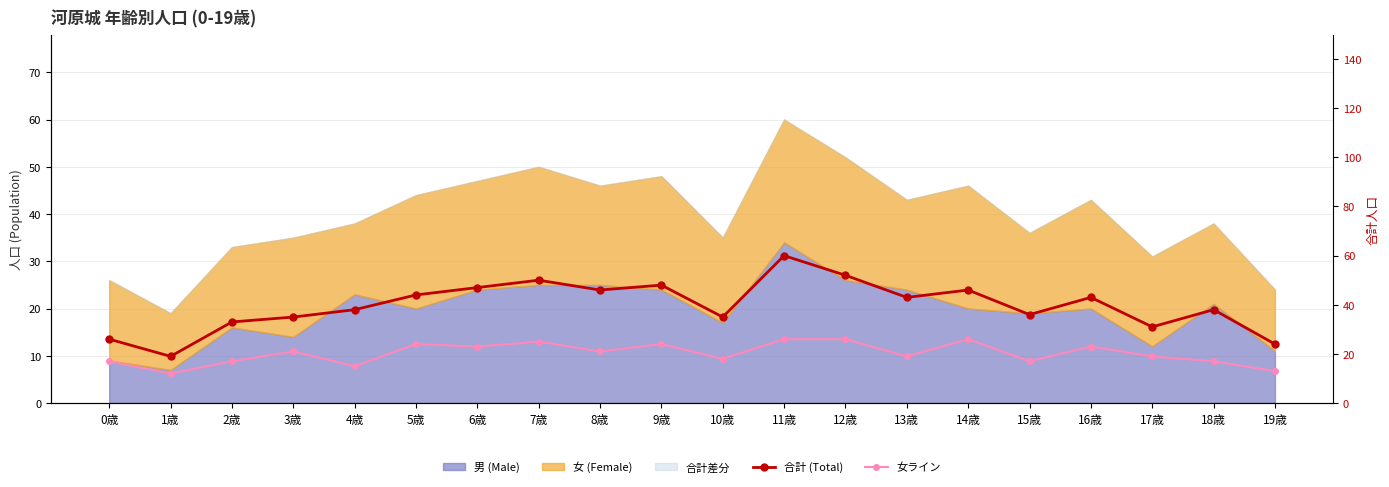

List the labels in order of 女ライン (Female line) value, largest first.

11歳, 12歳, 14歳, 7歳, 5歳, 9歳, 6歳, 16歳, 3歳, 8歳, 13歳, 17歳, 10歳, 0歳, 2歳, 15歳, 18歳, 4歳, 19歳, 1歳